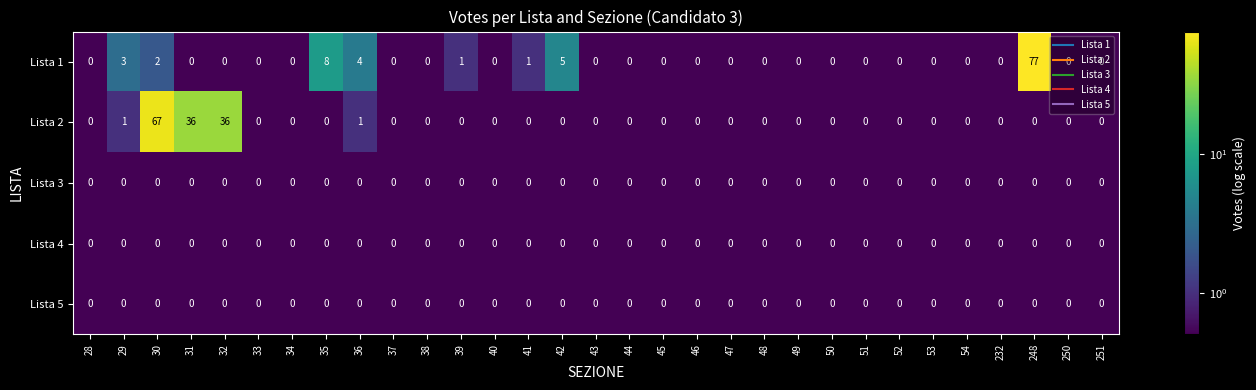

At which category is the sum across all series the highest?

248